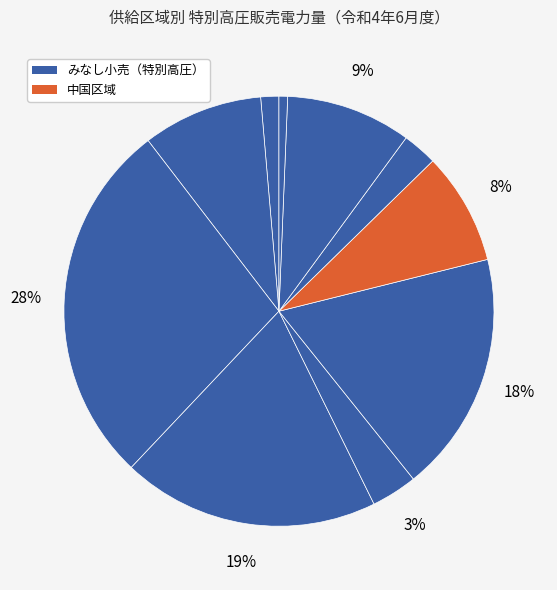

To the nearest percent, what is the difference between the largest and smallest slice percentages?

27%